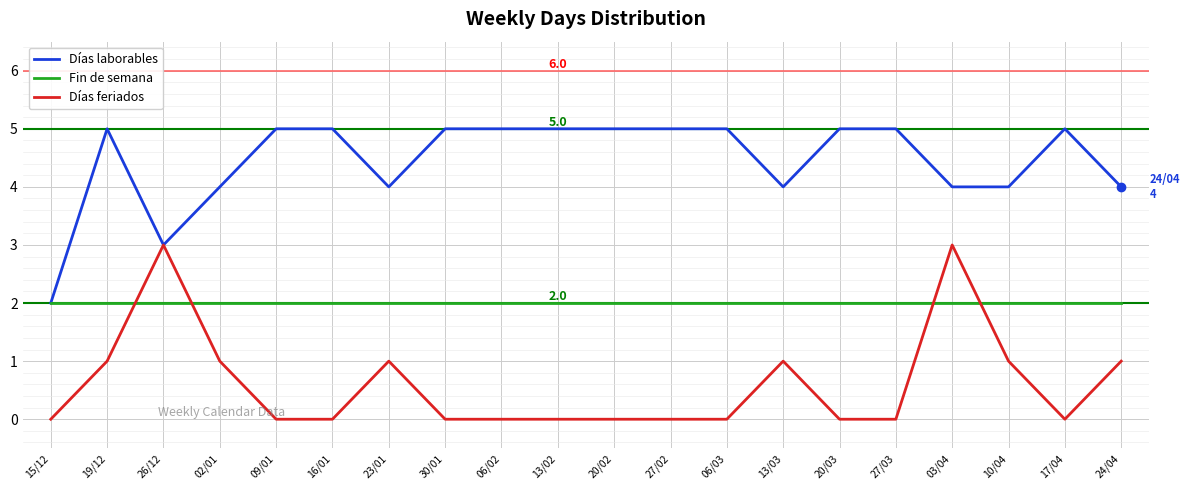

How many times do Días feriados and Fin de semana cross each other?

4